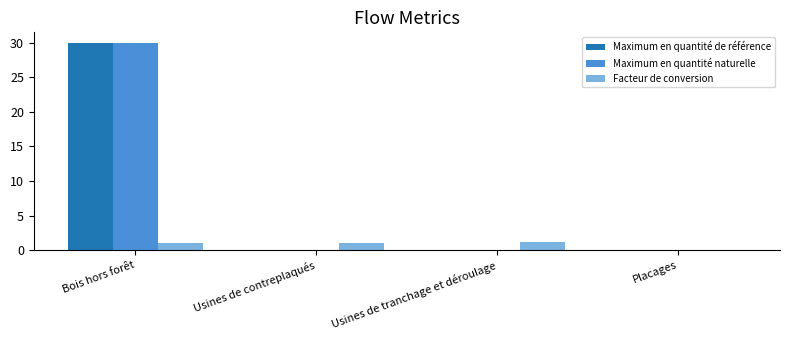

How many values in Facteur de conversion are above zero?

3